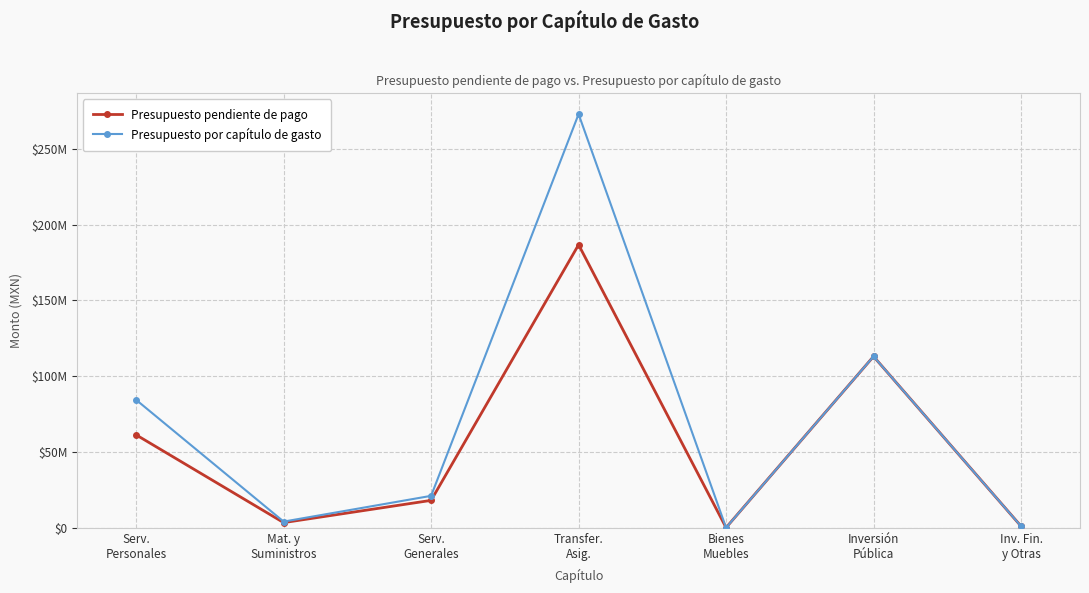

Does the chart have visible grid lines?

Yes